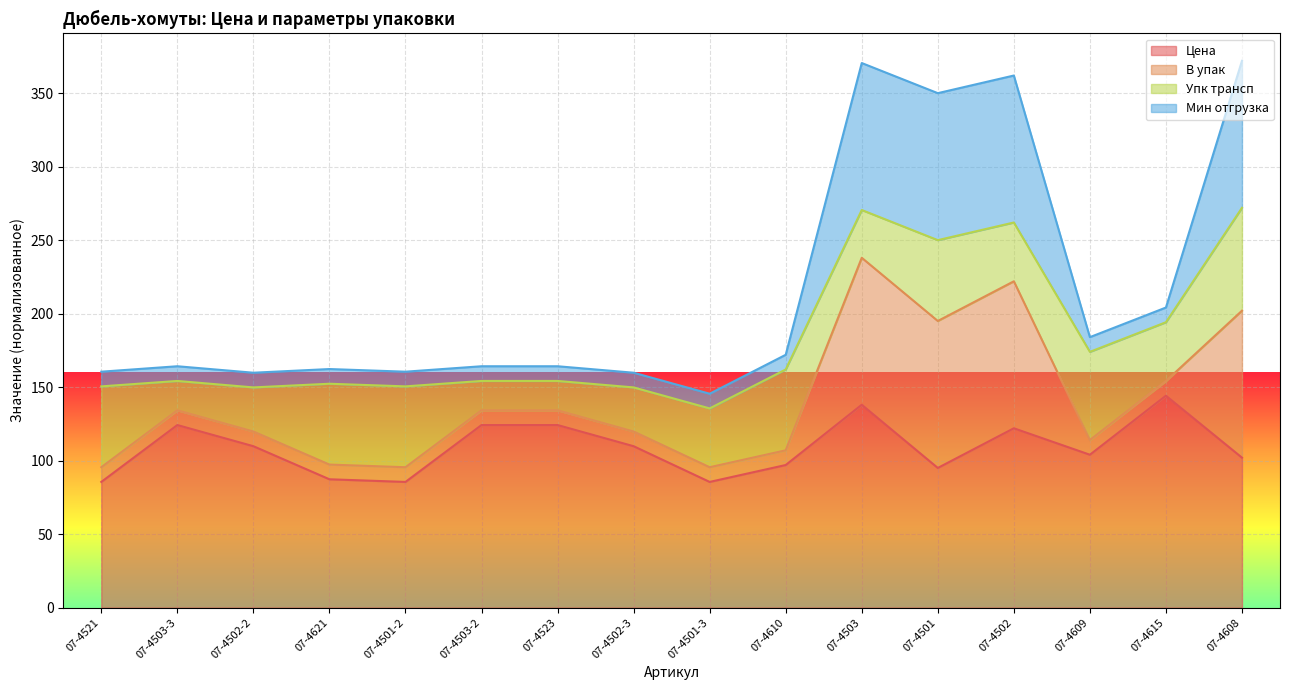

Which series has the widest spread of values?

В упак